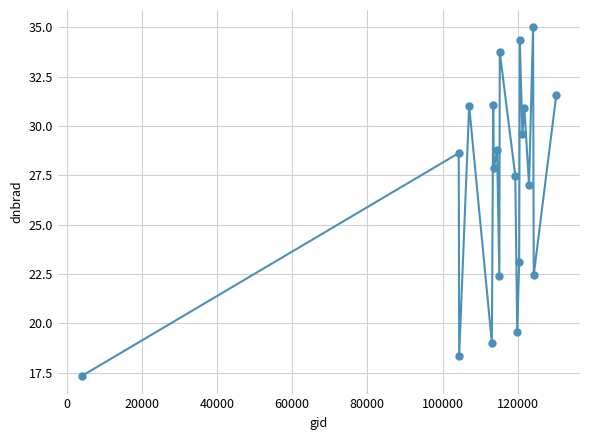

What is the maximum value shown in the chart?

35.0